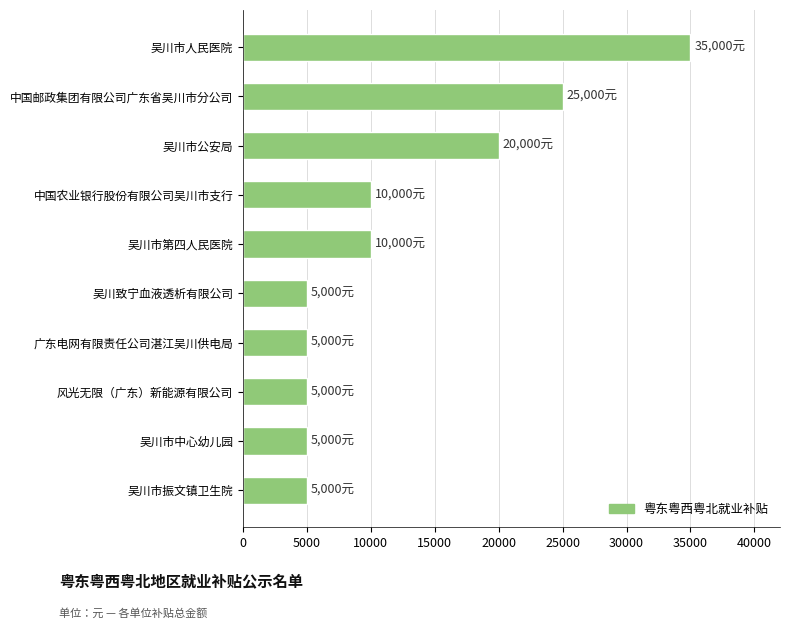

What is the sum of all values?

125000